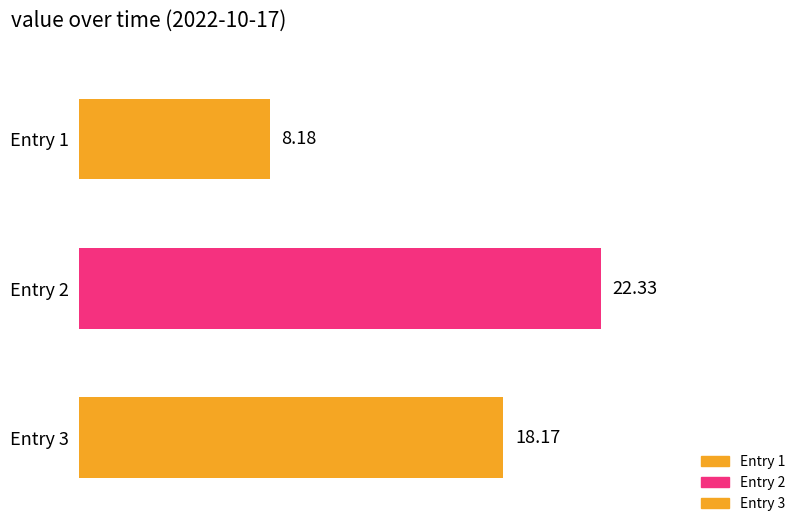

How many values are below 18?

1